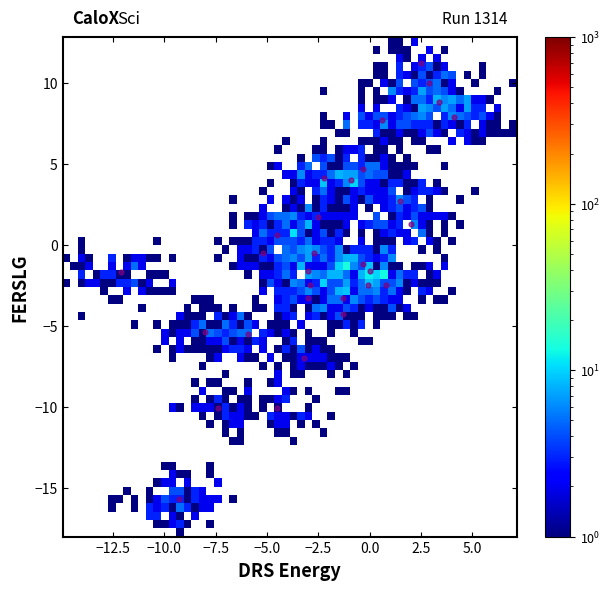

What is the range of Y values (max minus min)?

26.9